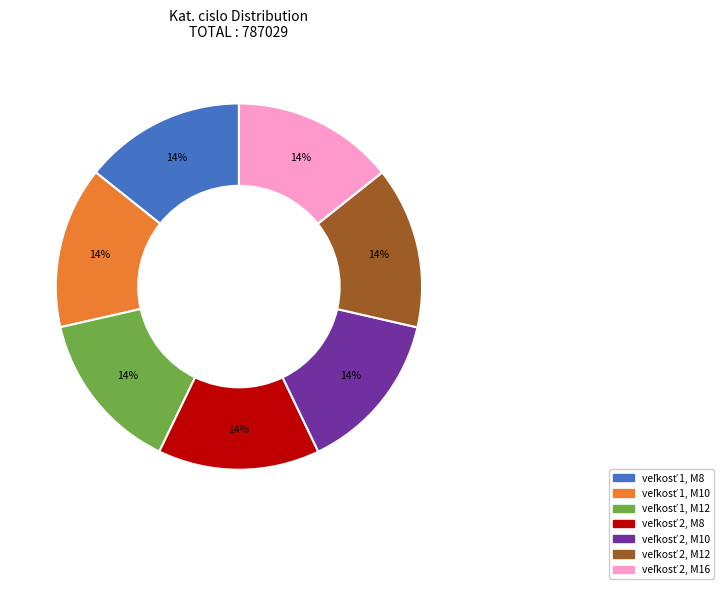

To the nearest percent, what is the average slice percentage?

14%